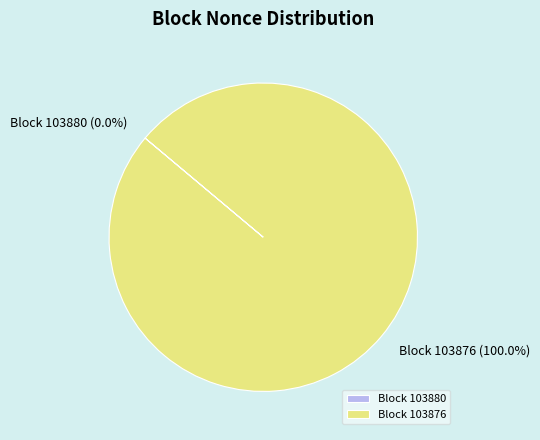

Which category accounts for the majority?

Block 103876